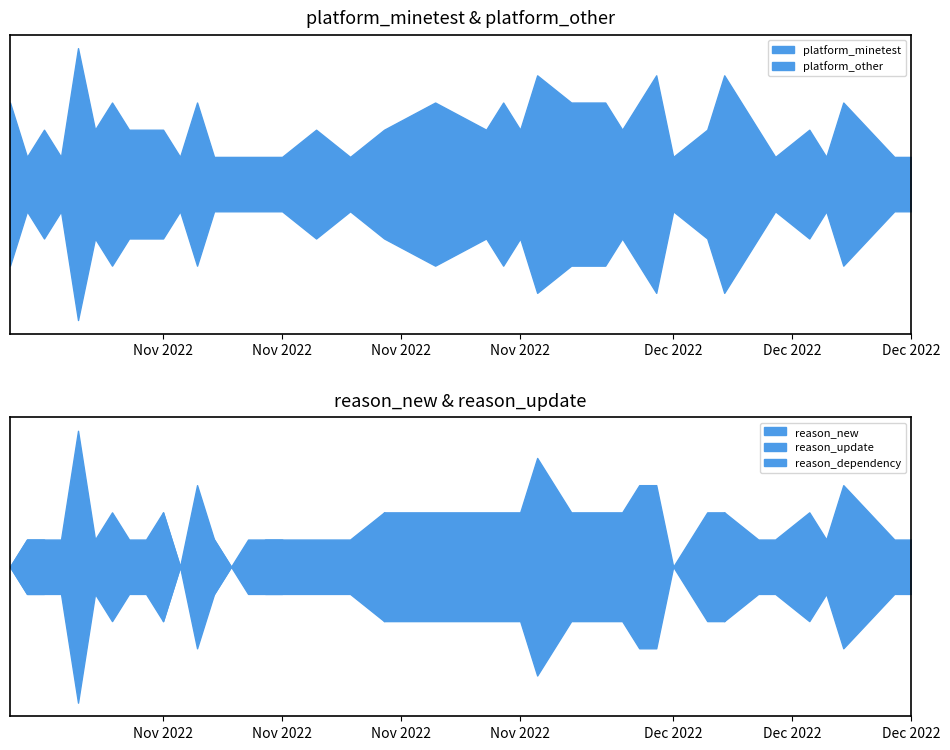

What is the sum of all platform_minetest values?

78